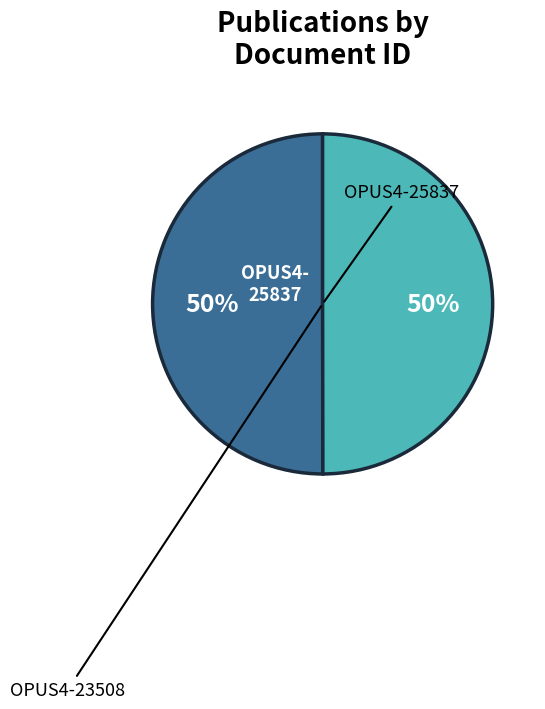

To the nearest percent, what is the average slice percentage?

50%